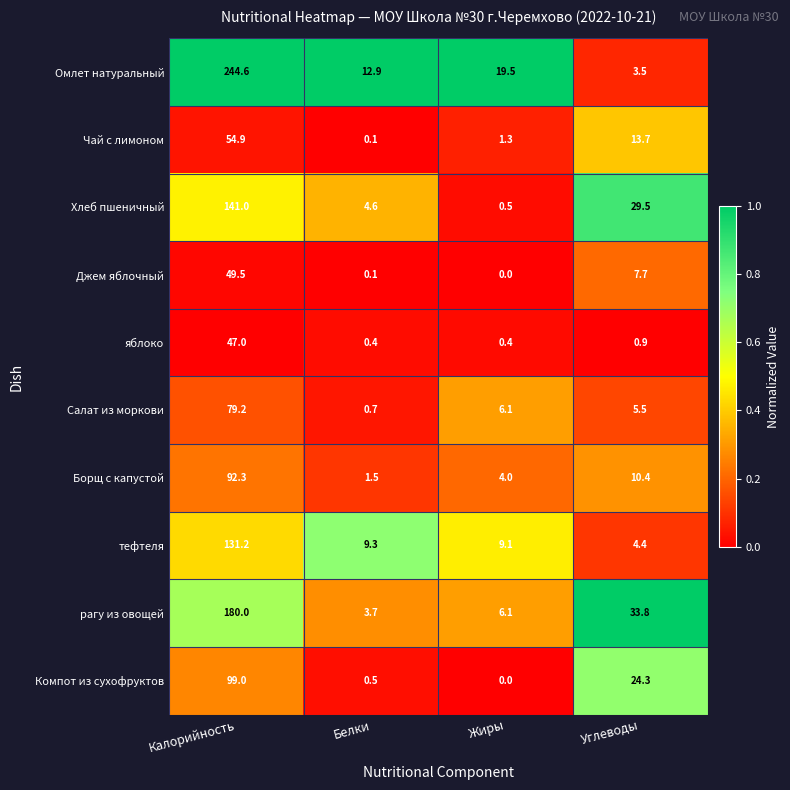

Which series has the widest spread of values?

Омлет натуральный